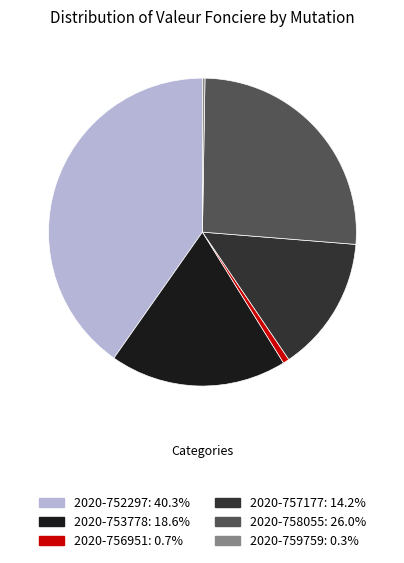

Is the sum of 2020-756951 and 2020-752297 greater than half?

No